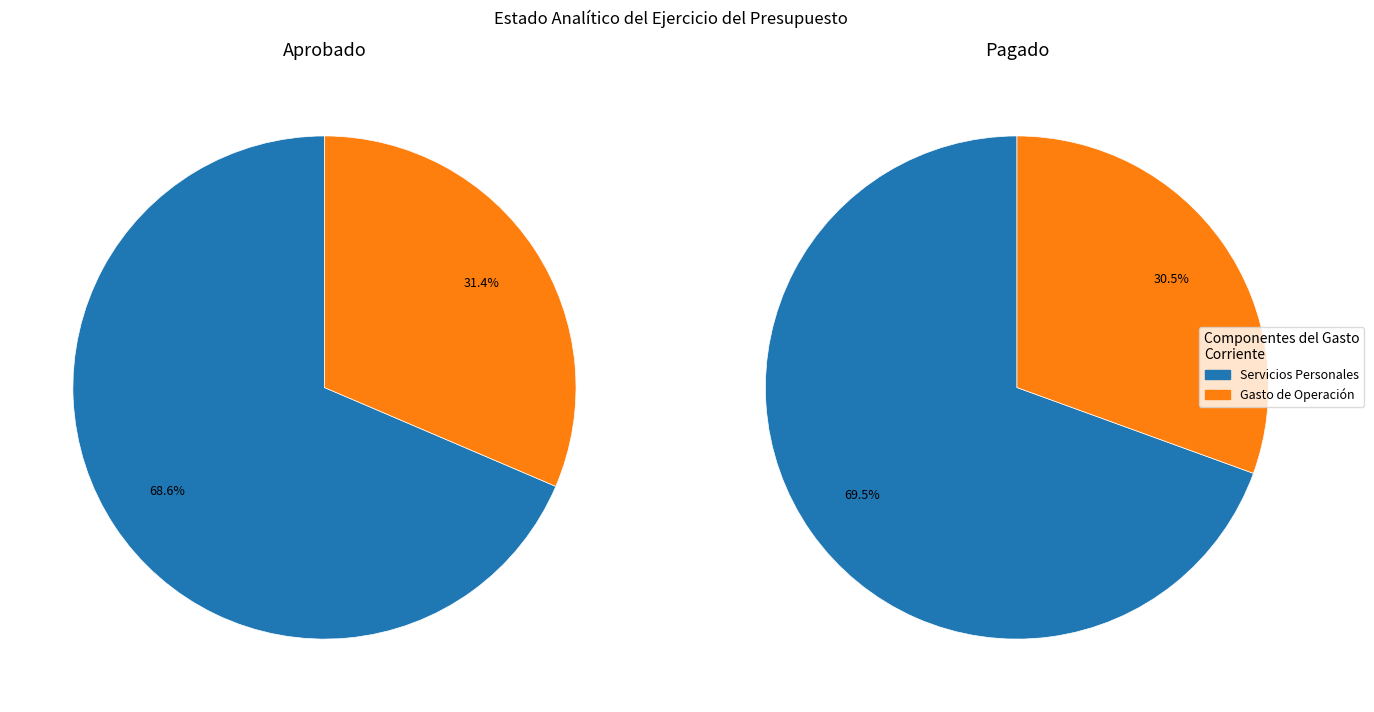

Count the number of slices in the pie.

2